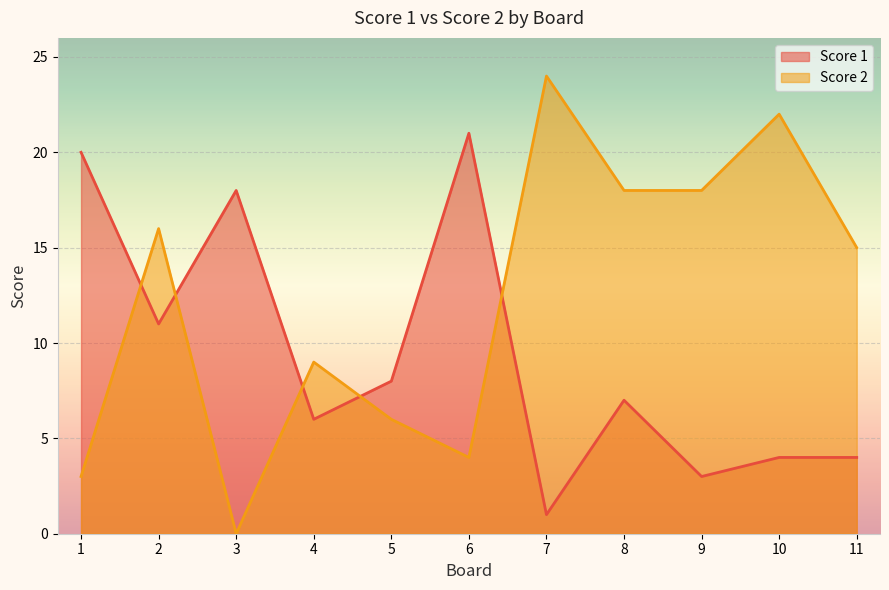

Where is the first local minimum for Score 2?

3